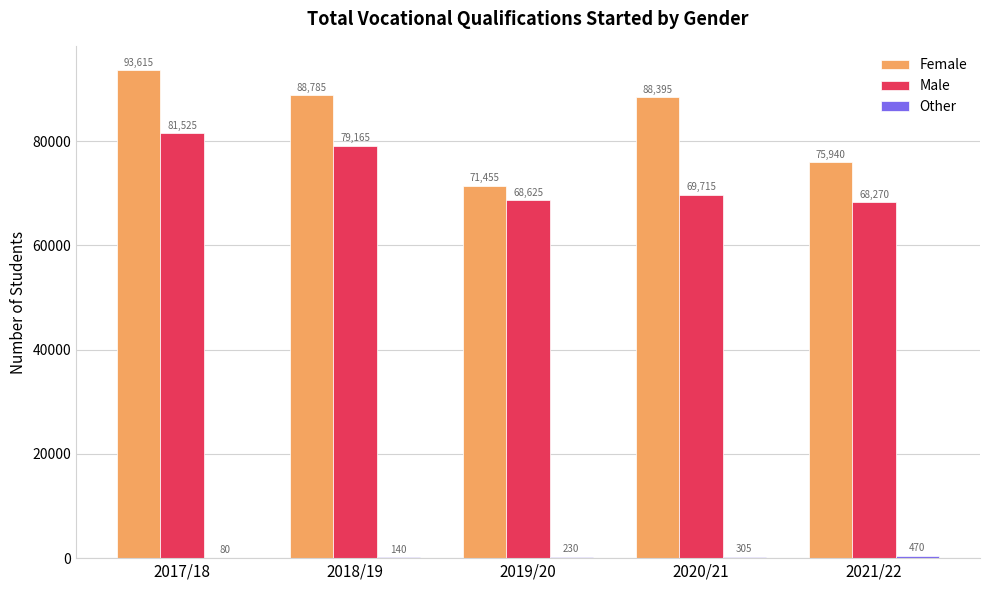

What is the sum of the Male values at 2017/18 and 2020/21?

151240